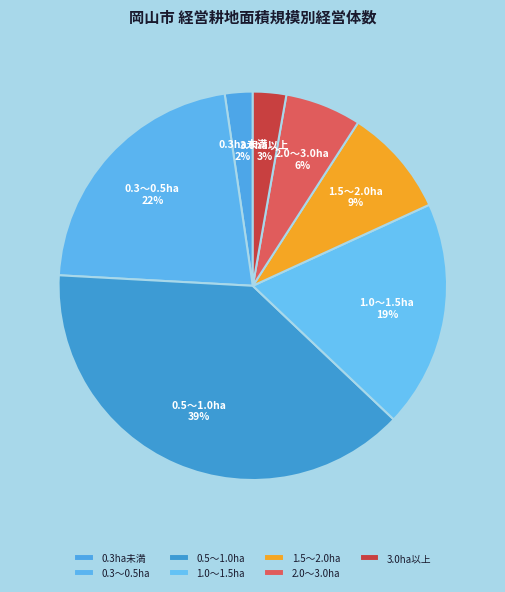

Is the sum of 0.3ha未満 and 2.0～3.0ha greater than half?

No